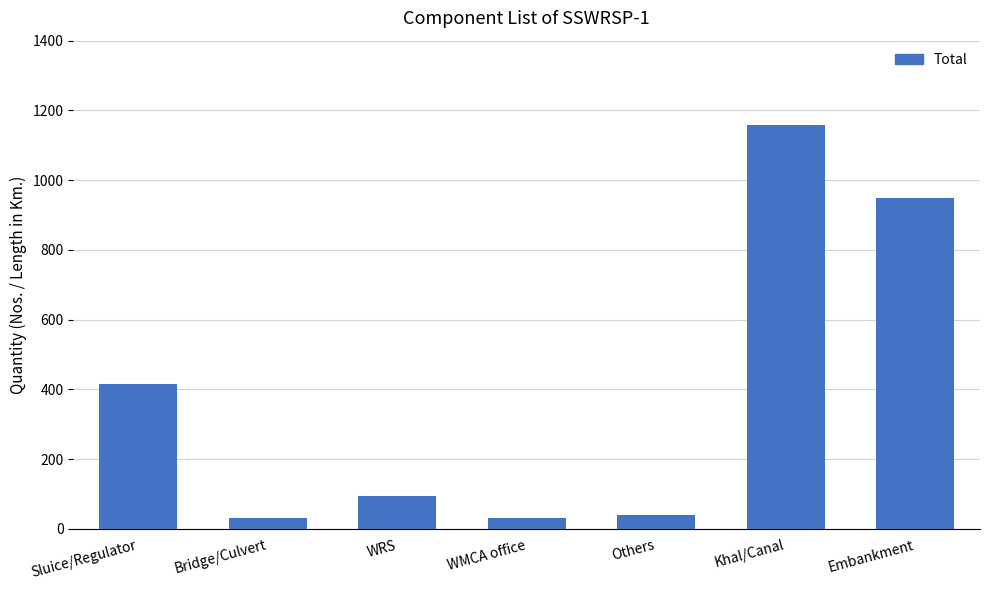

What is the change in value from WRS to Others?

-55.0